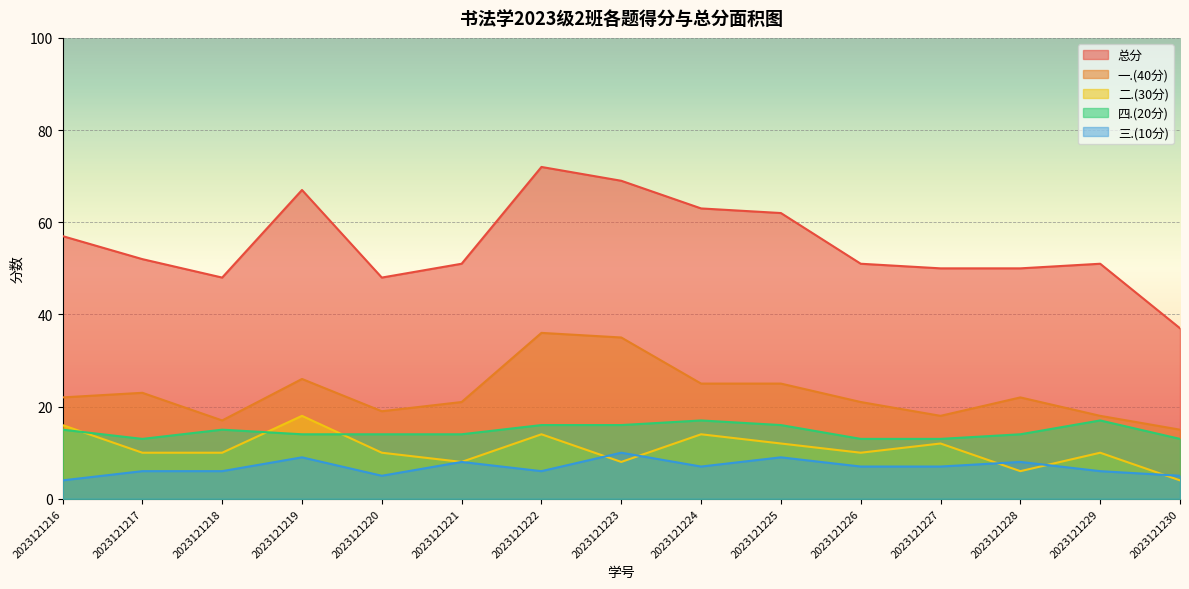

What is the minimum value for 二.(30分)?

4